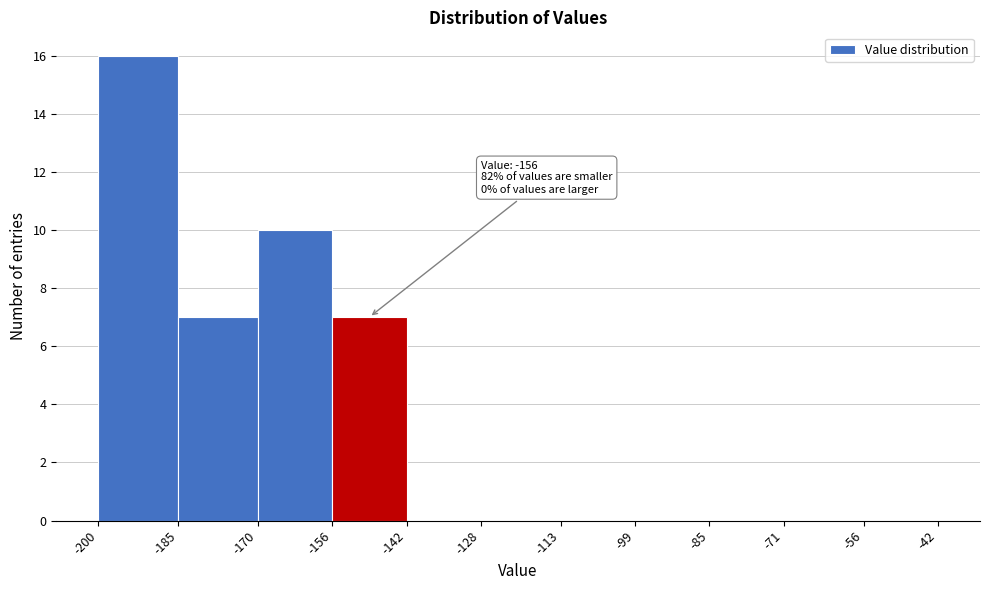

Which range on the x-axis has the tallest bar?

-200 to -185